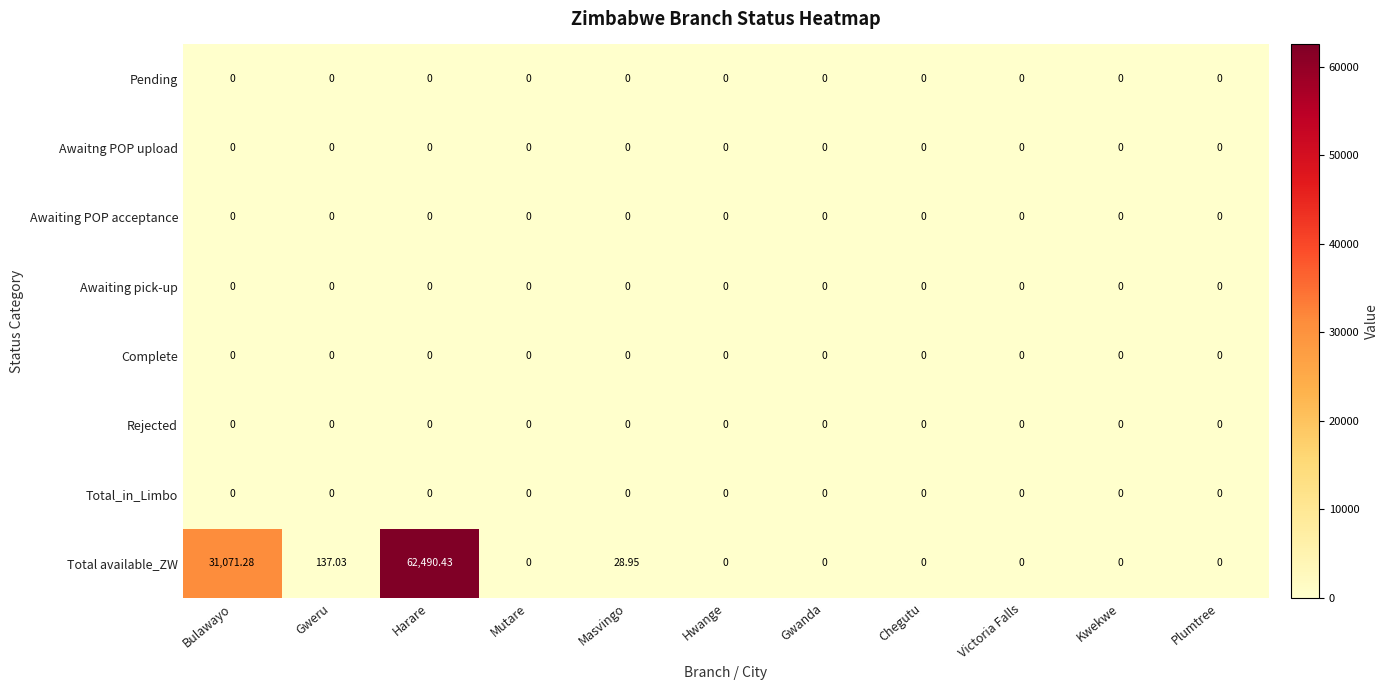

Which series changed the most between Gweru and Hwange?

Total available_ZW